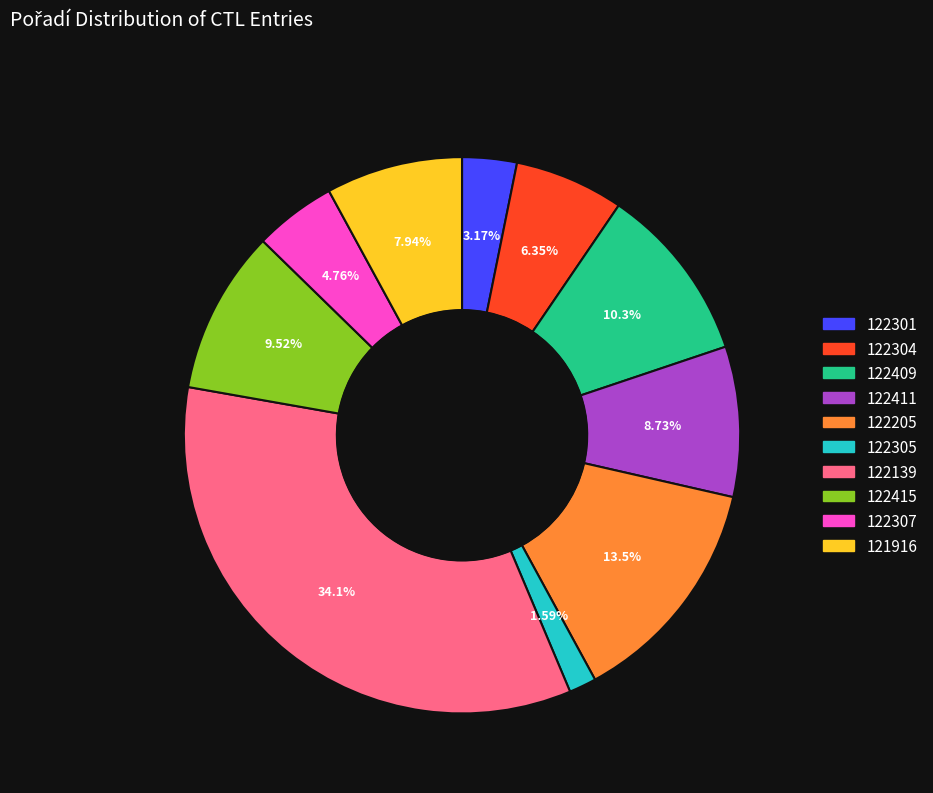

To the nearest percent, what is the average slice percentage?

10%